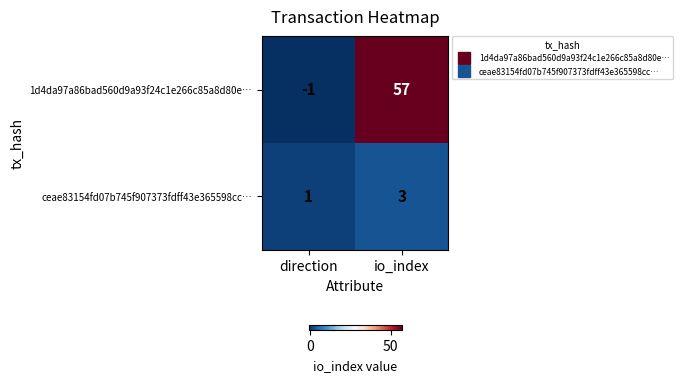

Which series has the widest spread of values?

1d4da97a86bad560d9a93f24c1e266c85a8d80e…